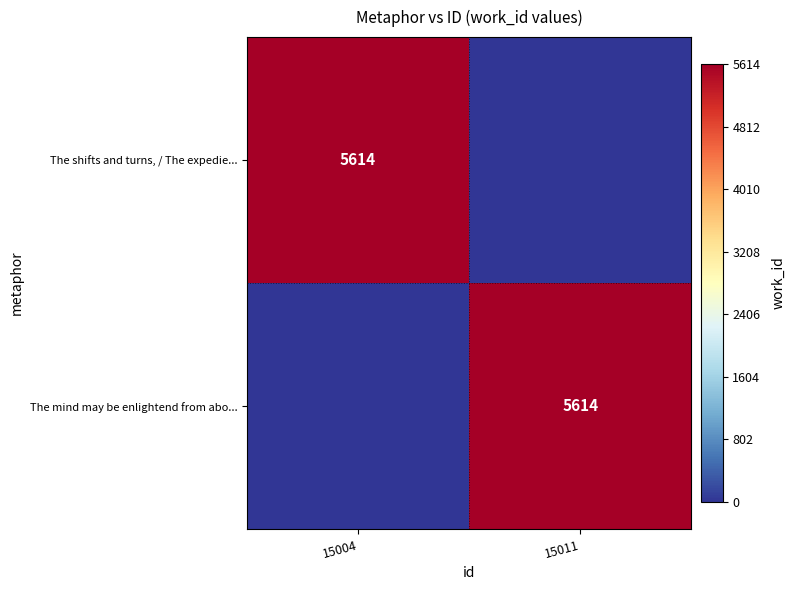

What is the greatest value displayed?

5614